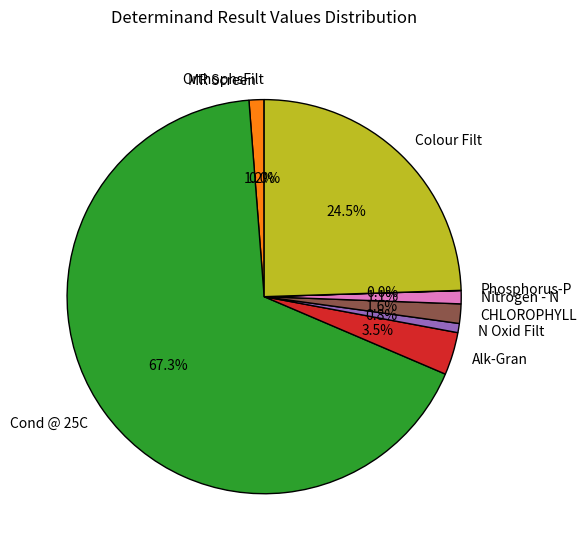

True or false: MR Screen accounts for 11% of the total.

False